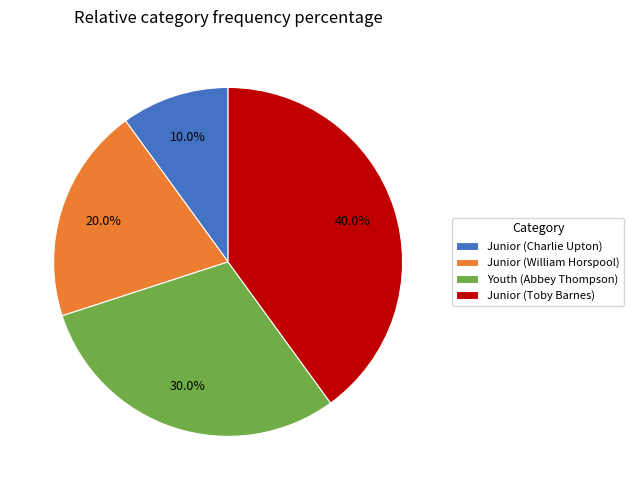

Do Junior (Charlie Upton) and Youth (Abbey Thompson) together represent more than half of the pie?

No